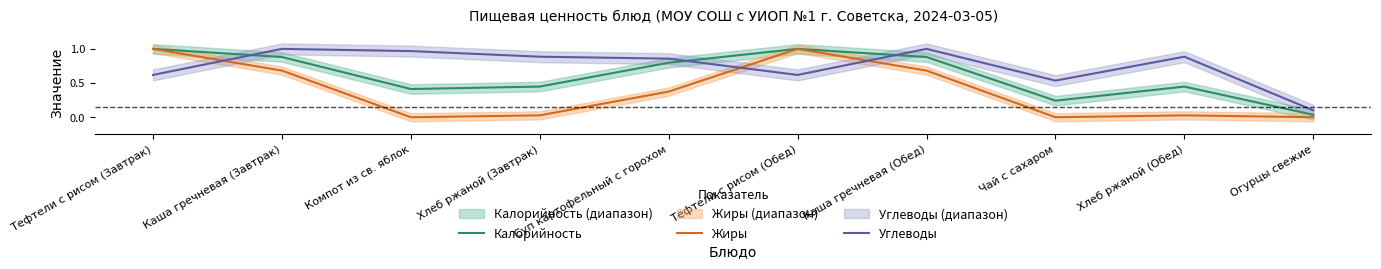

Which series changed the most between Компот из св. яблок and Каша гречневая (Обед)?

Жиры